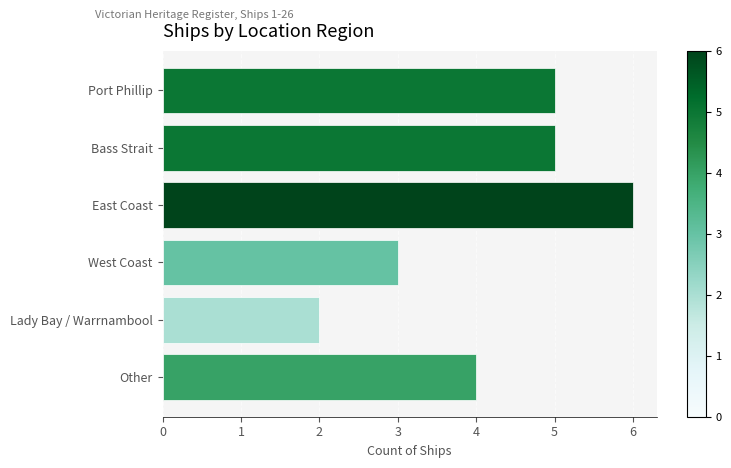

Which category has the lowest value across all series?

Lady Bay / Warrnambool